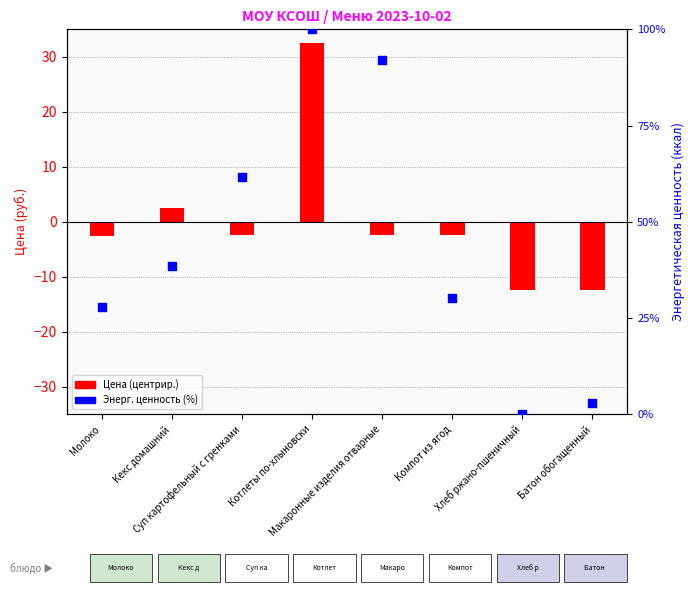

What are all the series names shown in the legend?

Цена (центрир.), Энерг. ценность (%)